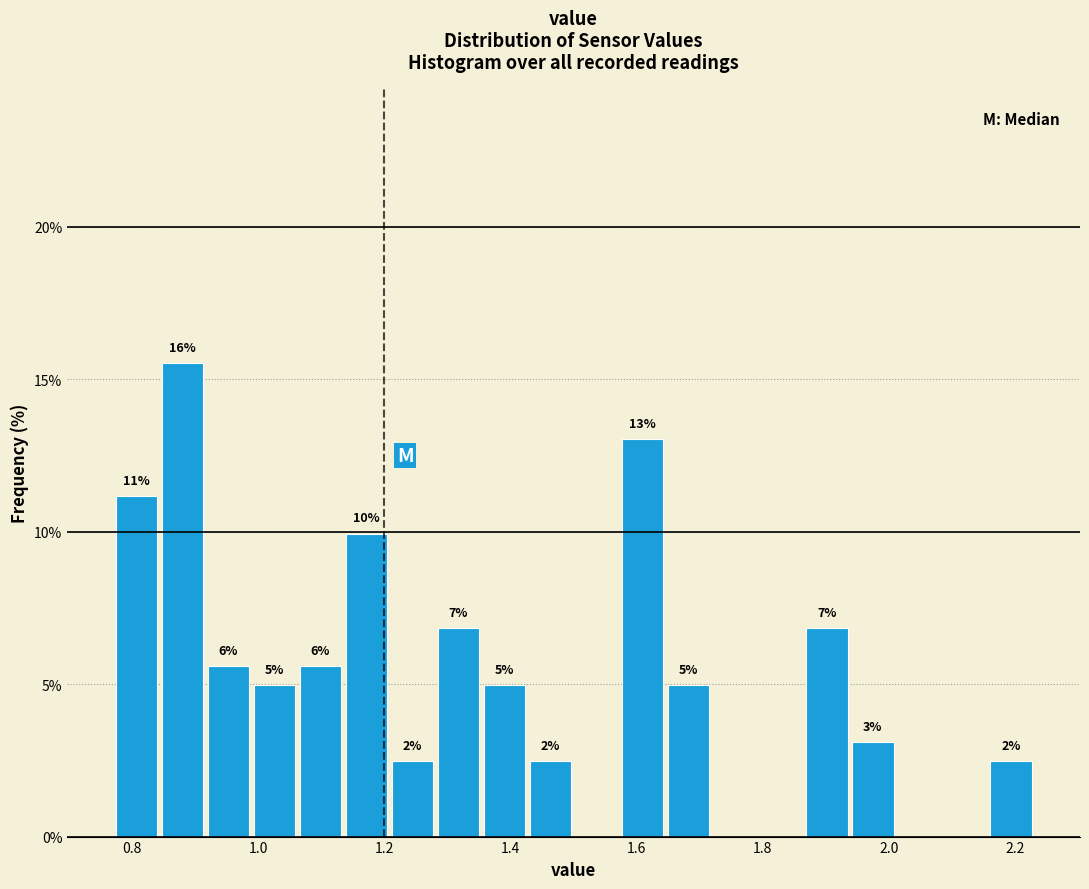

Read against the x-axis, roughly where is the centre of the tallest bar?

0.88